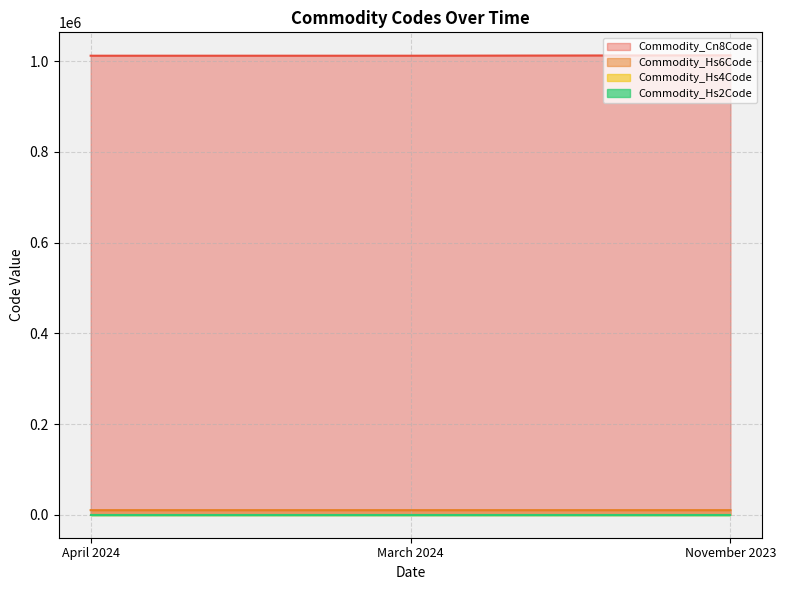

Which series has the largest total across all categories?

Commodity_Cn8Code